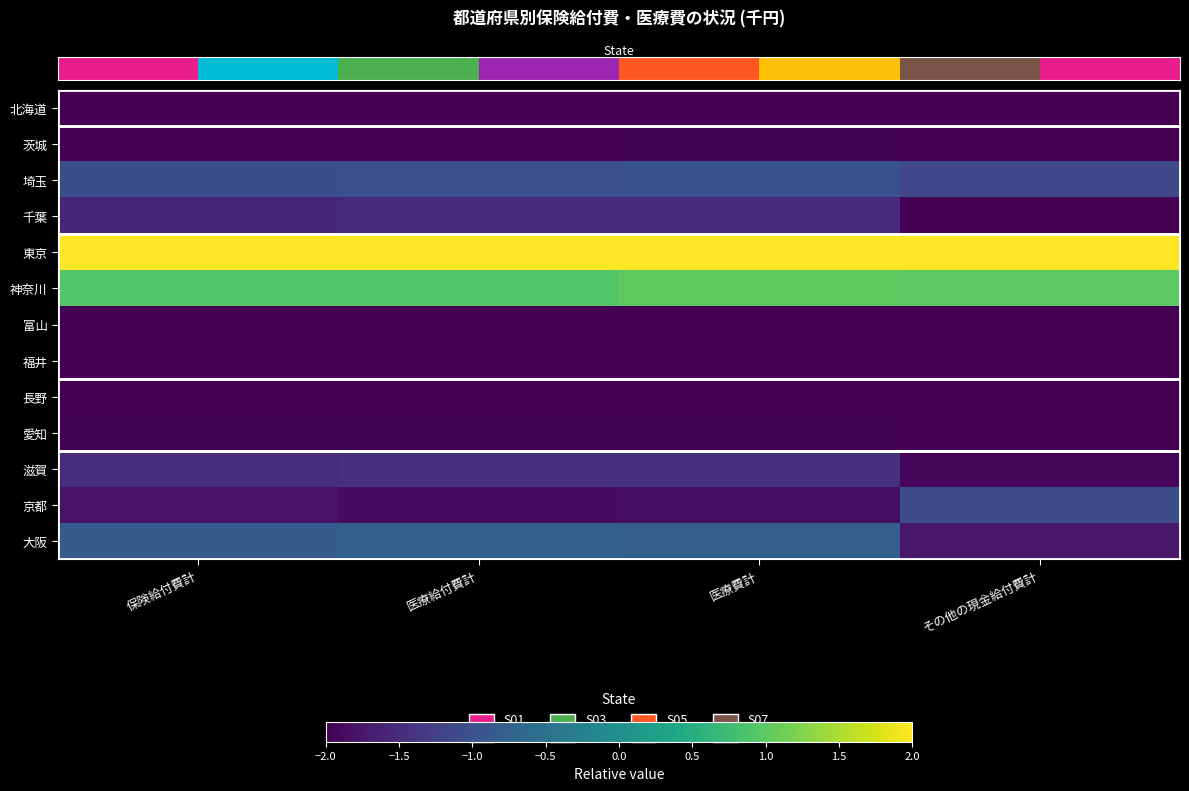

What is the smallest value displayed?

-2.0